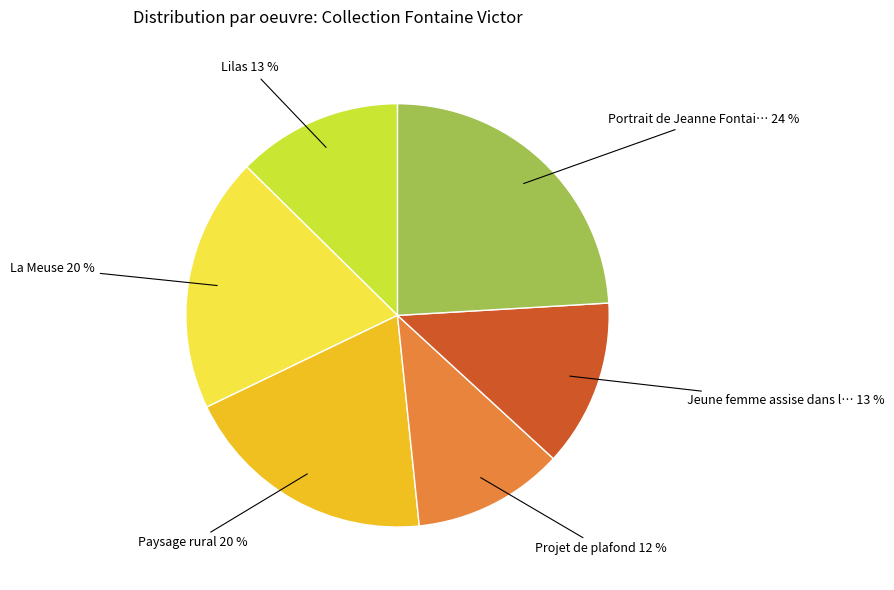

Is there a majority slice in this chart?

No